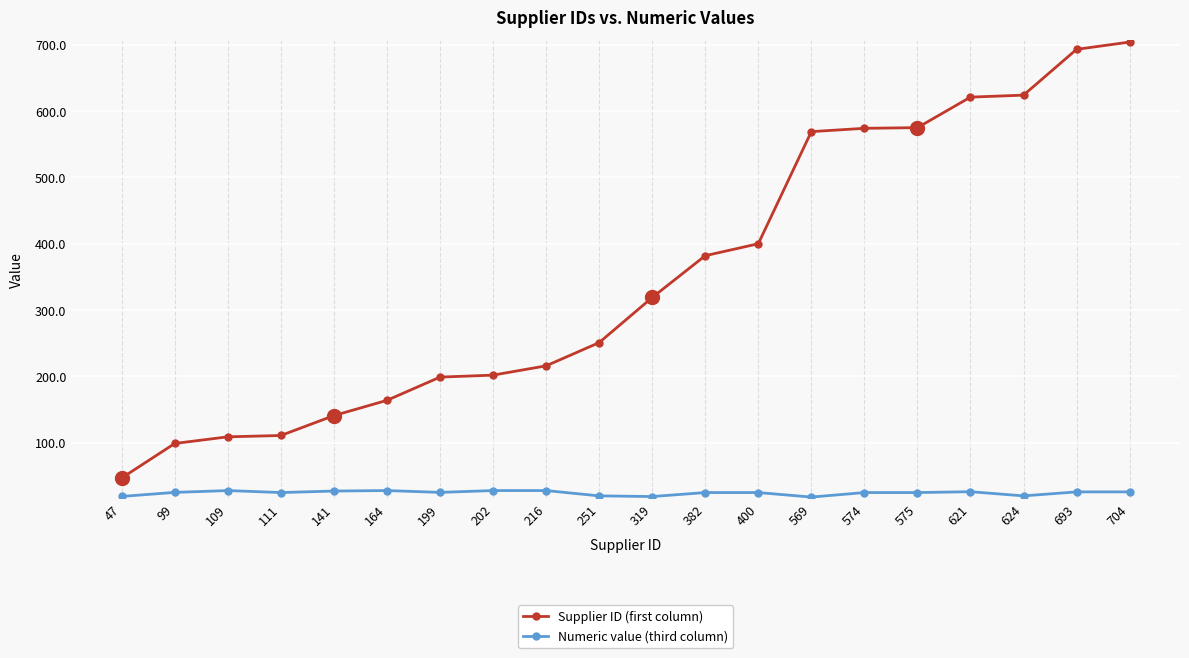

At how many categories does at least one series exceed 423?

7